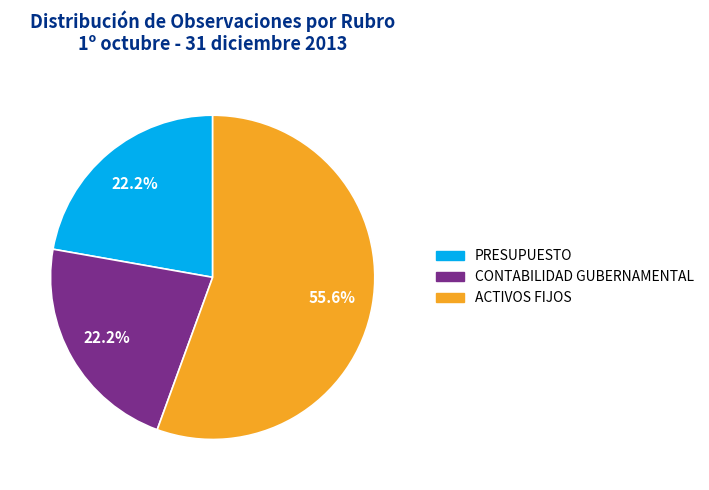

True or false: PRESUPUESTO accounts for 33% of the total.

False